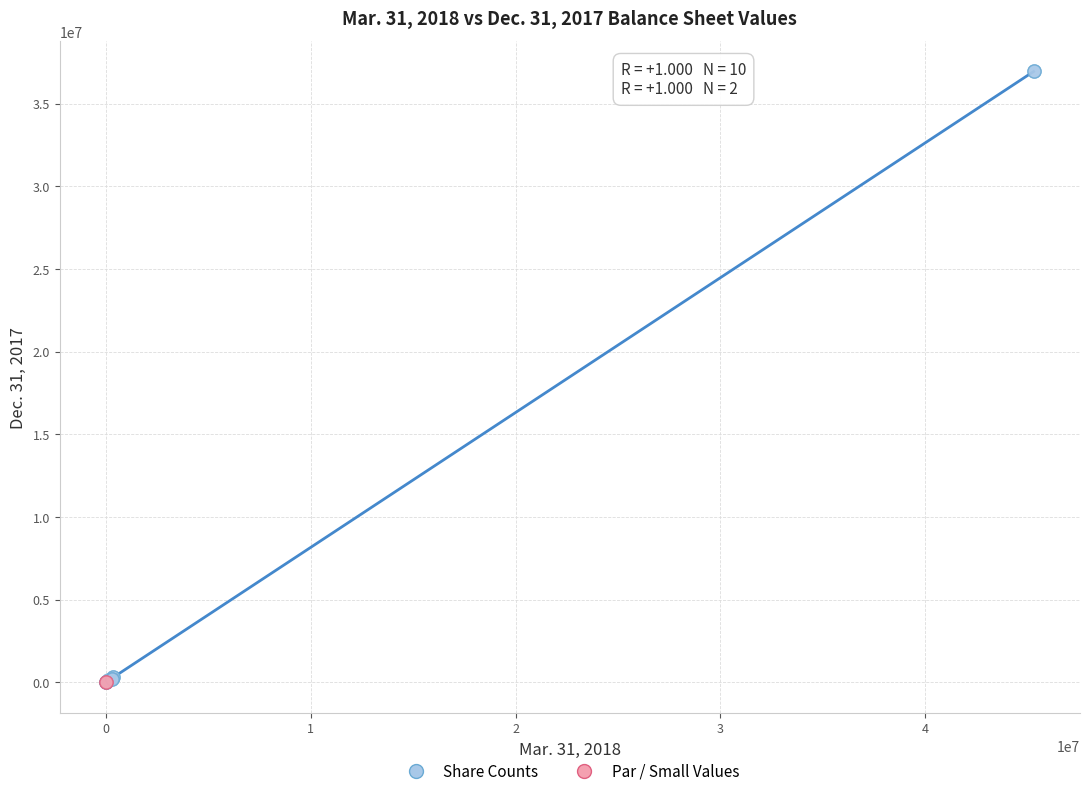

What are all the series names shown in the legend?

Share Counts, Par / Small Values